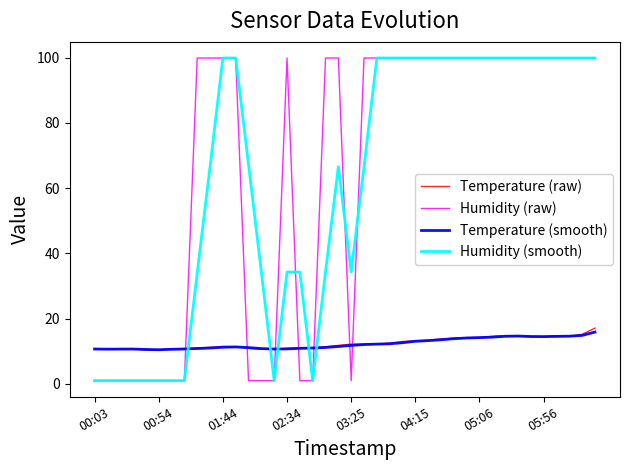

What are all the series names shown in the legend?

Temperature (raw), Humidity (raw), Temperature (smooth), Humidity (smooth)